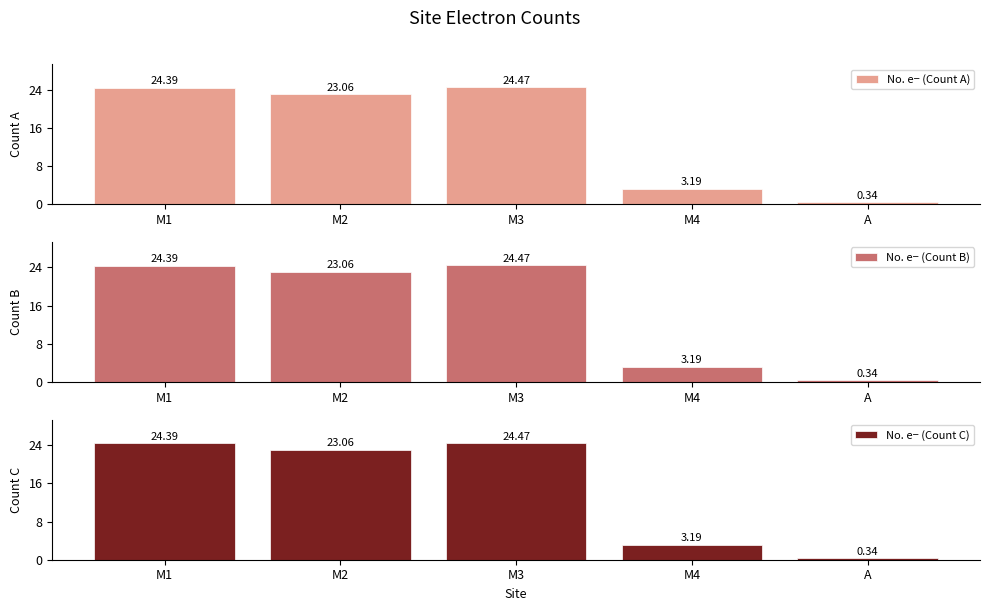

Rank the series by their maximum value, from highest to lowest.

No. e− (Count A), No. e− (Count B), No. e− (Count C)